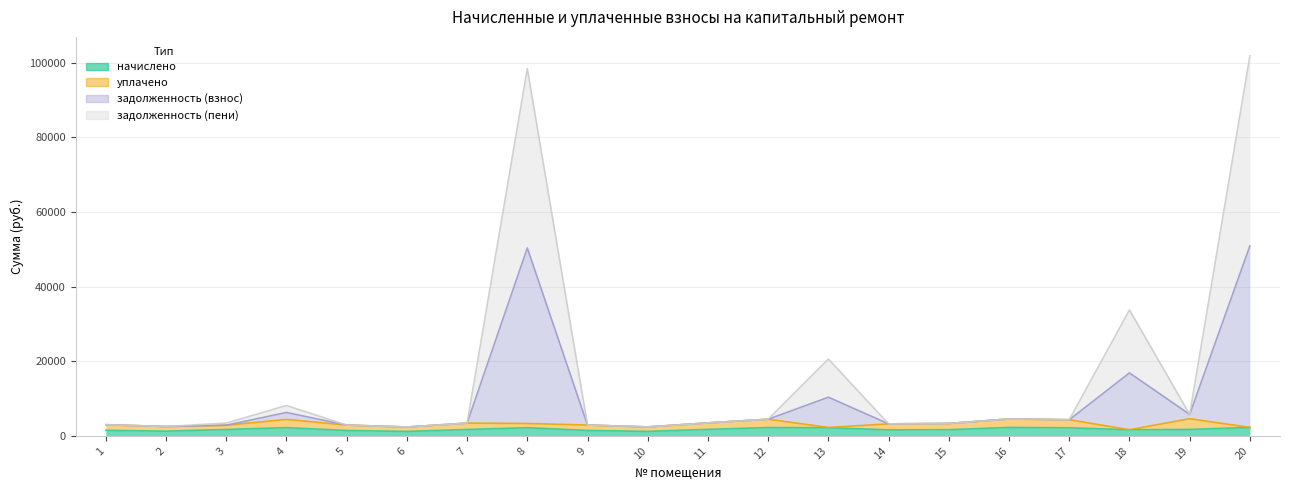

True or false: задолженность (пени) has a value of 2683.9 at 4.

False